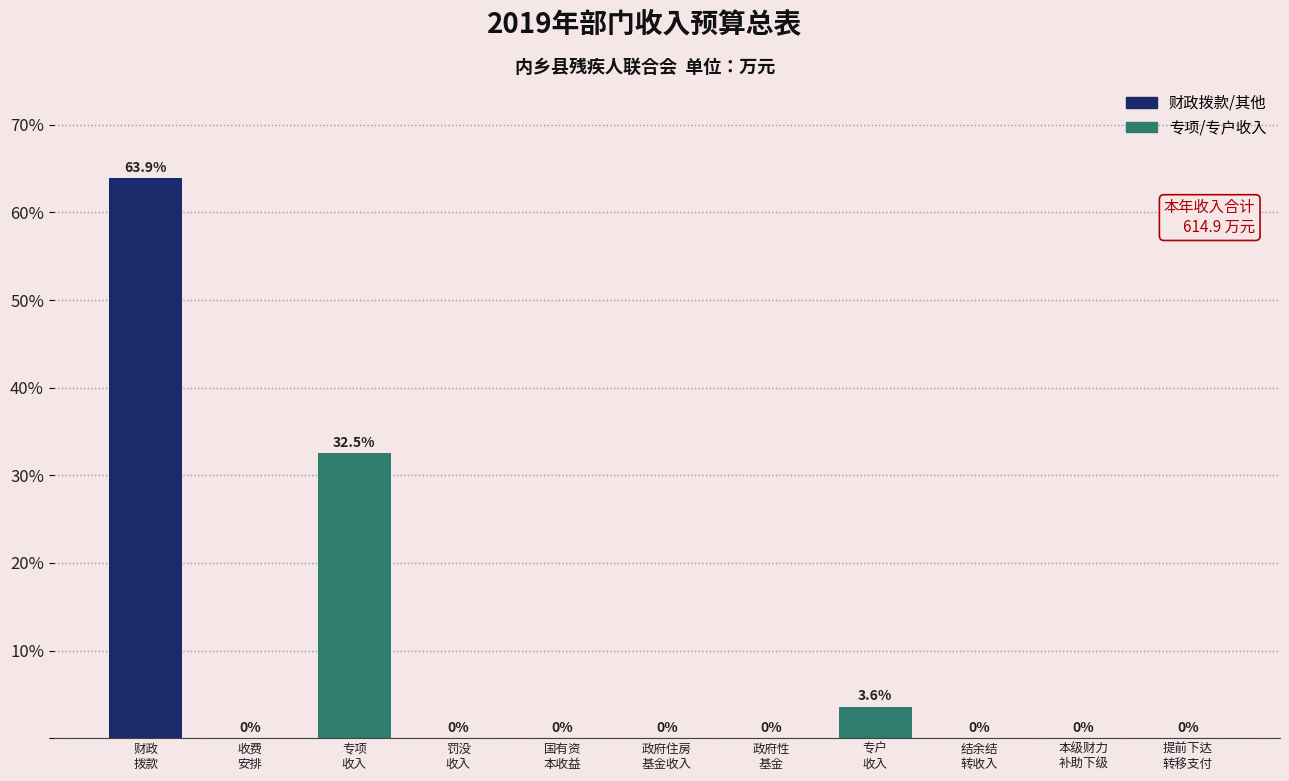

What is the greatest value displayed?

63.9